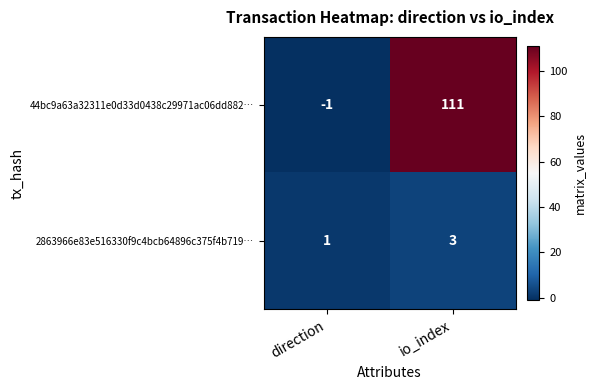

What is the sum of the 44bc9a63a32311e0d33d0438c29971ac06dd882… values at direction and io_index?

110